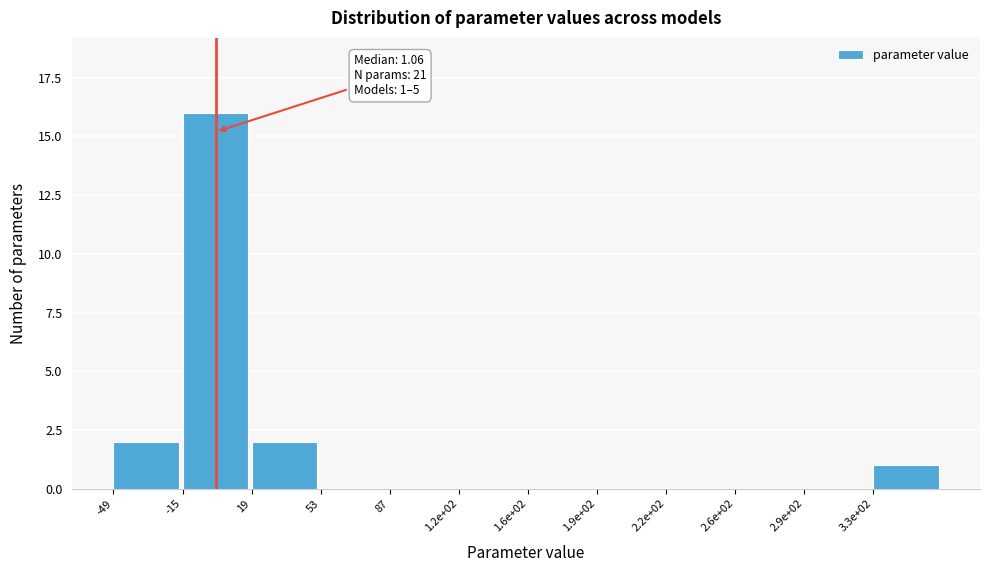

Reading left to right, extract all data points from this chart.

-49=2	-15=16	19=2	53=0	87=0	1.2e+02=0	1.6e+02=0	1.9e+02=0	2.2e+02=0	2.6e+02=0	2.9e+02=0	3.3e+02=1